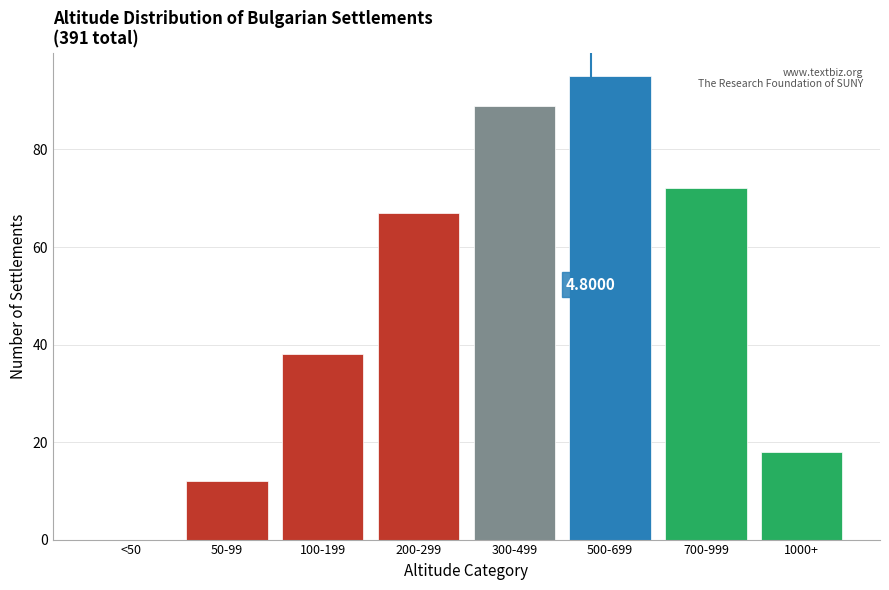

What is the sum of the values at 200-299 and 1000+?

85